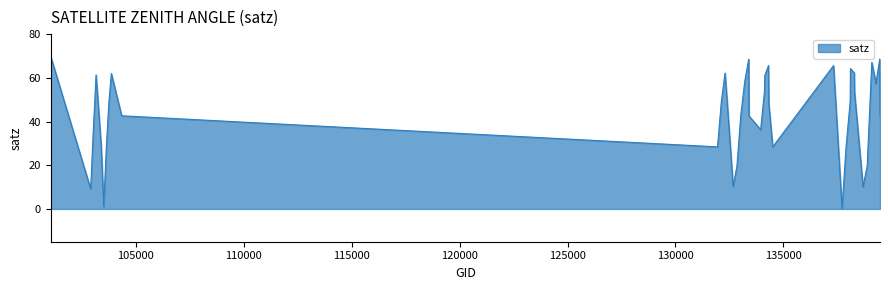

What is the greatest value displayed?

69.8